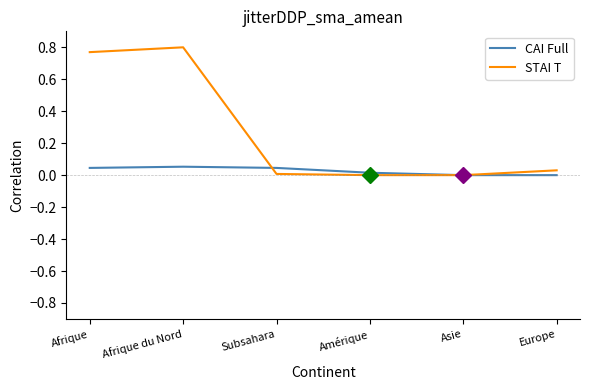

The STAI T series shows 0.0 at Europe. True or false?

True